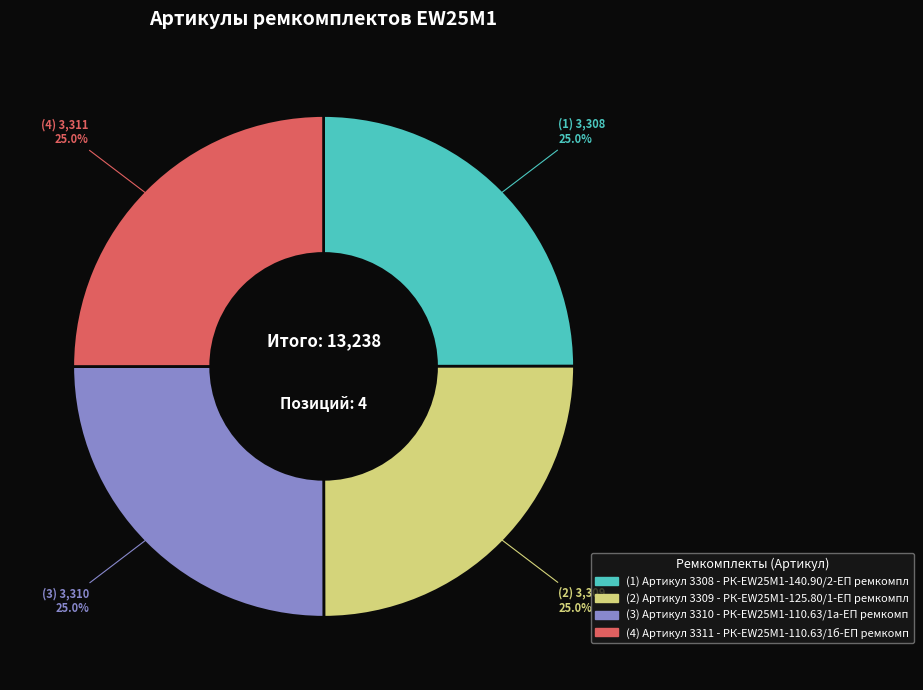

Count the number of slices in the pie.

4